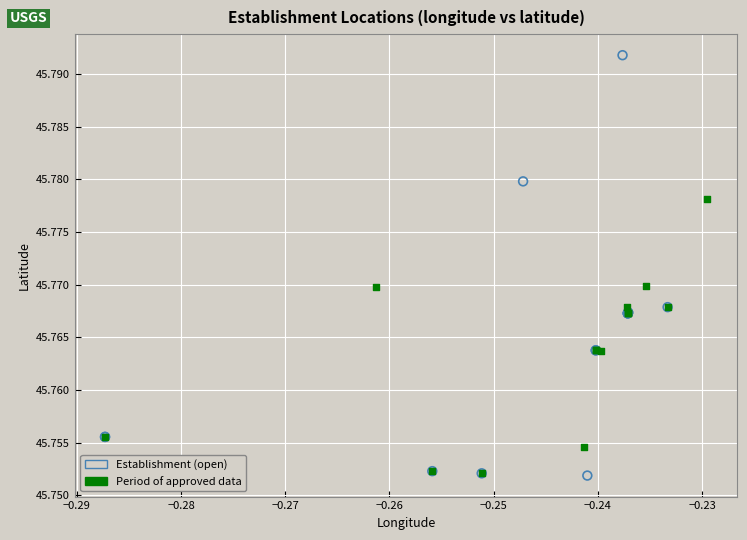

Which series reaches the maximum Y coordinate?

Establishment (open)